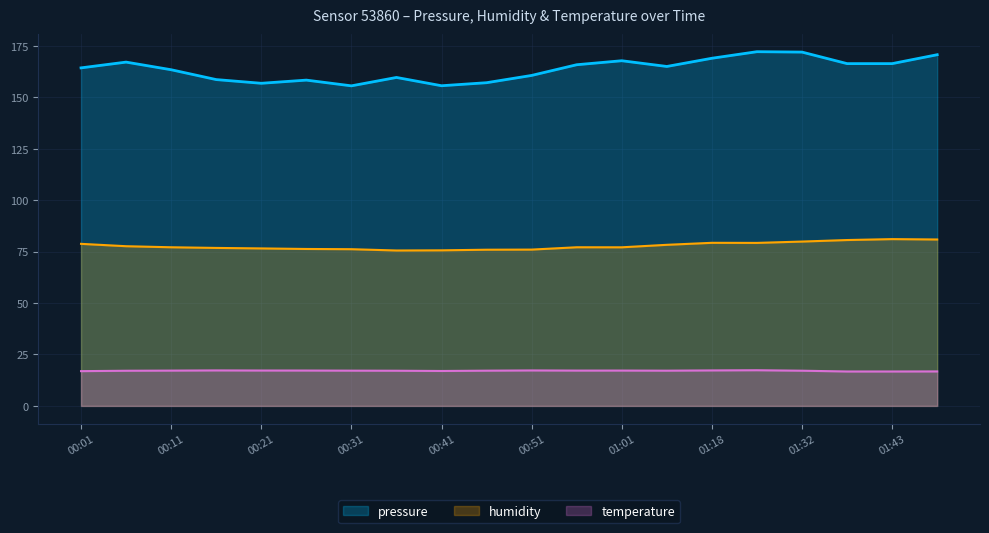

What is the difference between the humidity values at 00:26 and 00:51?

0.3